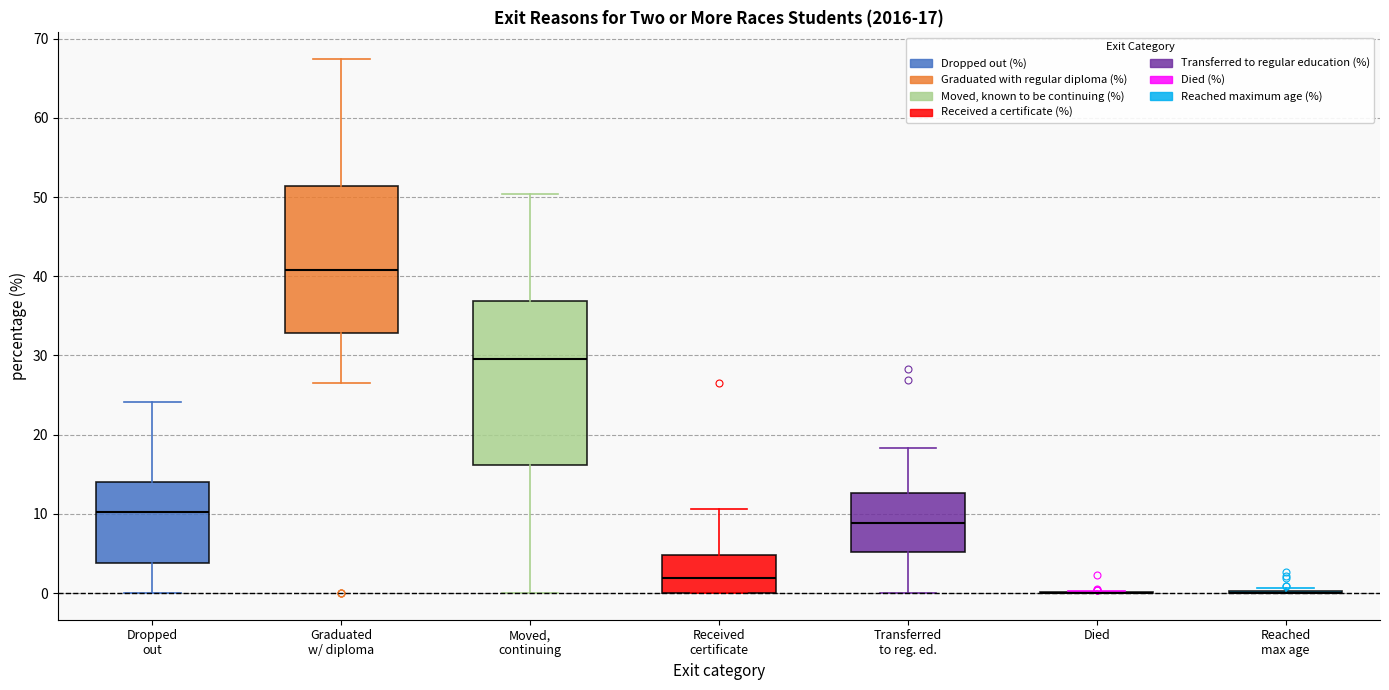

Which box is the tallest, from its lower edge to its upper edge?

Moved, continuing